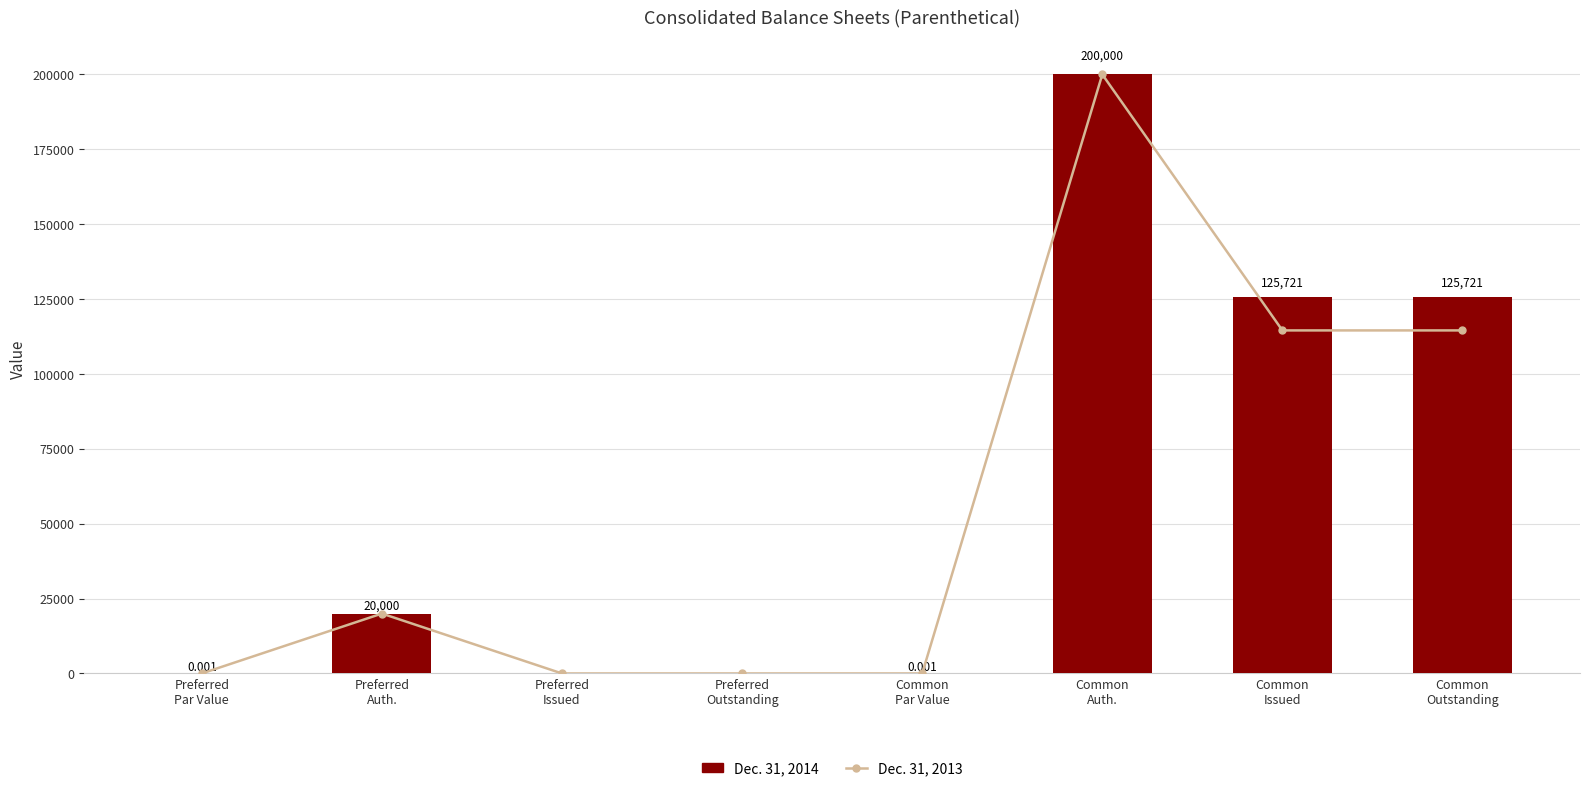

What is the value of the Dec. 31, 2014 bar at the 7th from the left?

125721.0